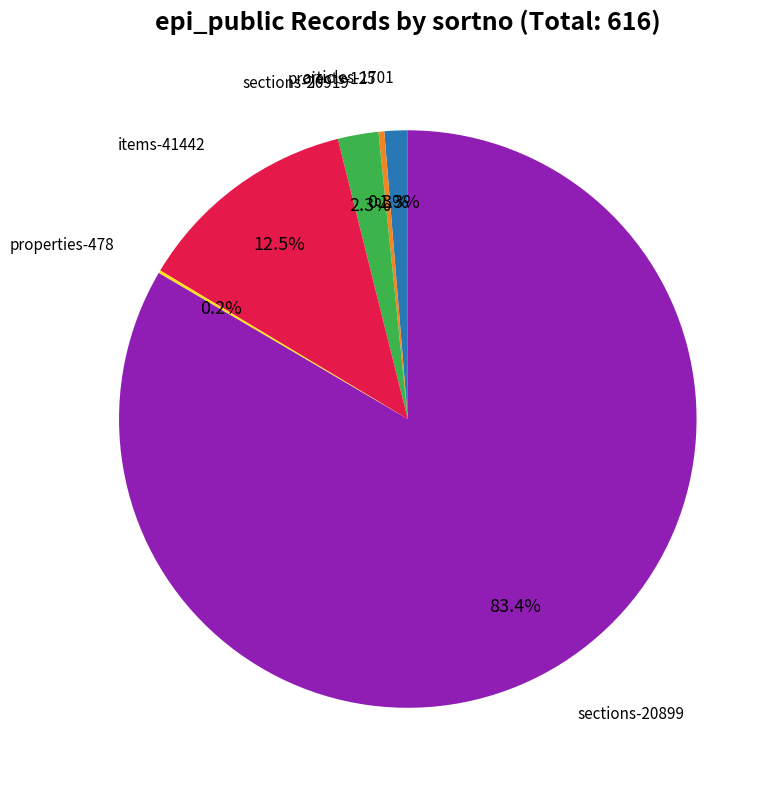

Does any single category account for the majority?

Yes